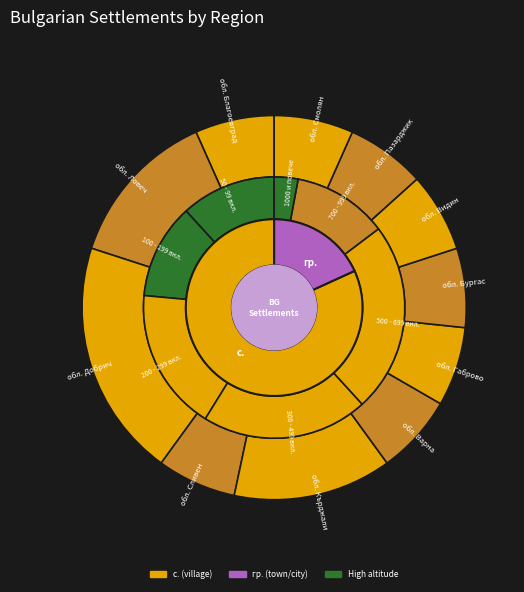

Which has a higher value, обл. Варна or обл. Смолян?

обл. Варна